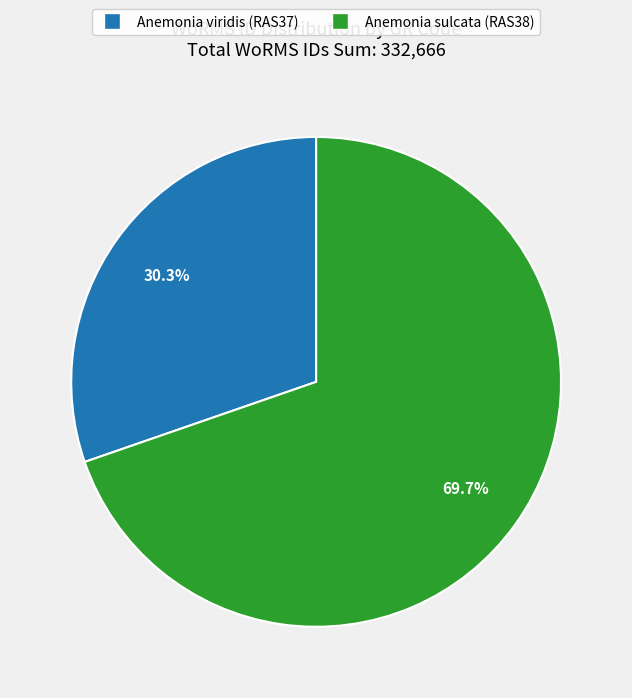

To the nearest percent, what is the difference between the largest and smallest slice percentages?

39%